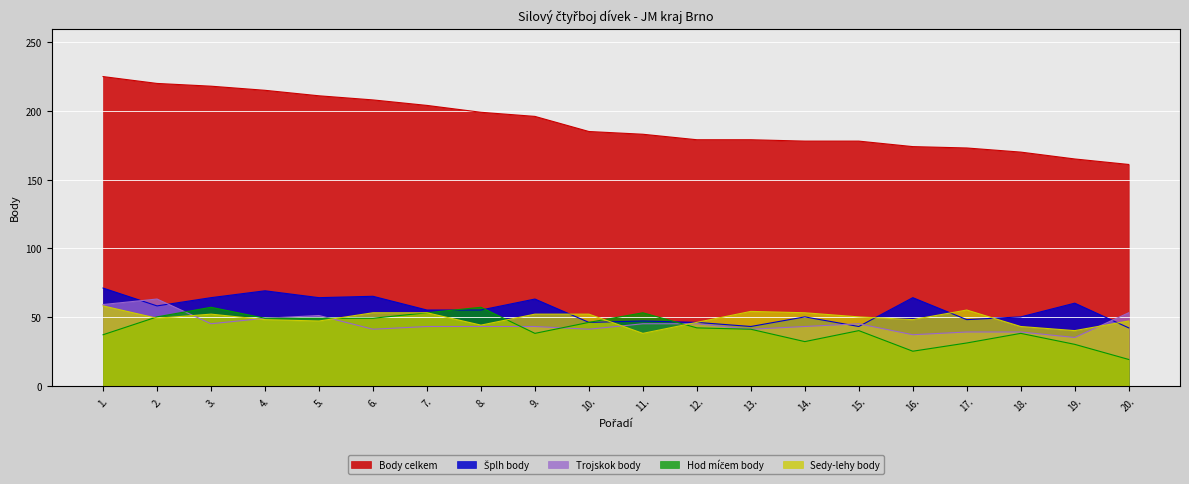

At 6., list the series in order from smallest to largest.

Trojskok body, Hod míčem body, Sedy-lehy body, Šplh body, Body celkem